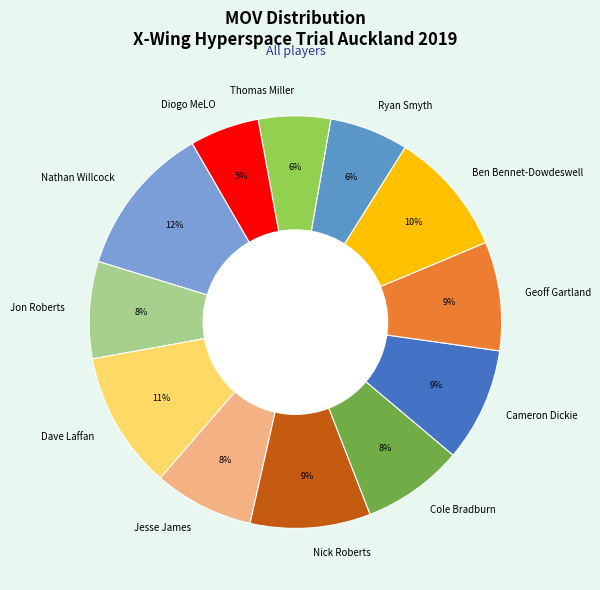

Which category has the biggest portion of the pie?

Nathan Willcock